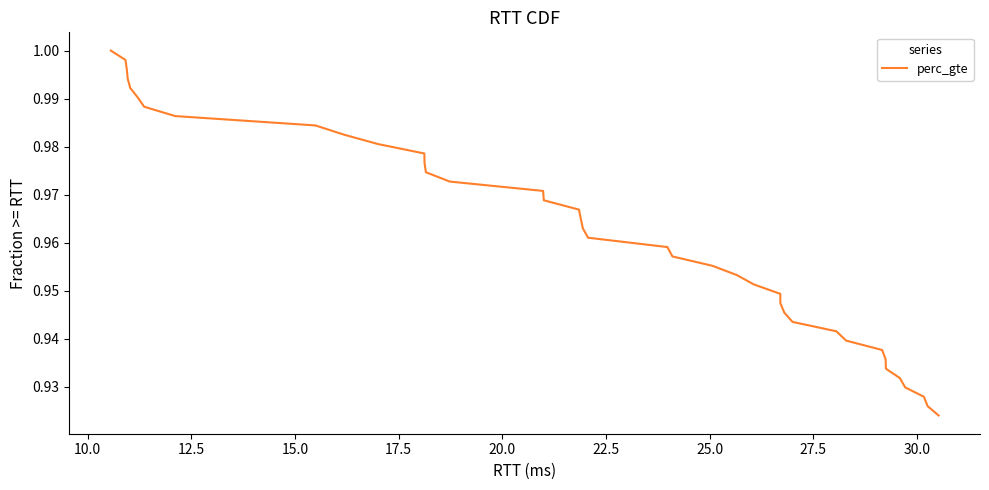

Is this an area chart (filled region under the line)?

No